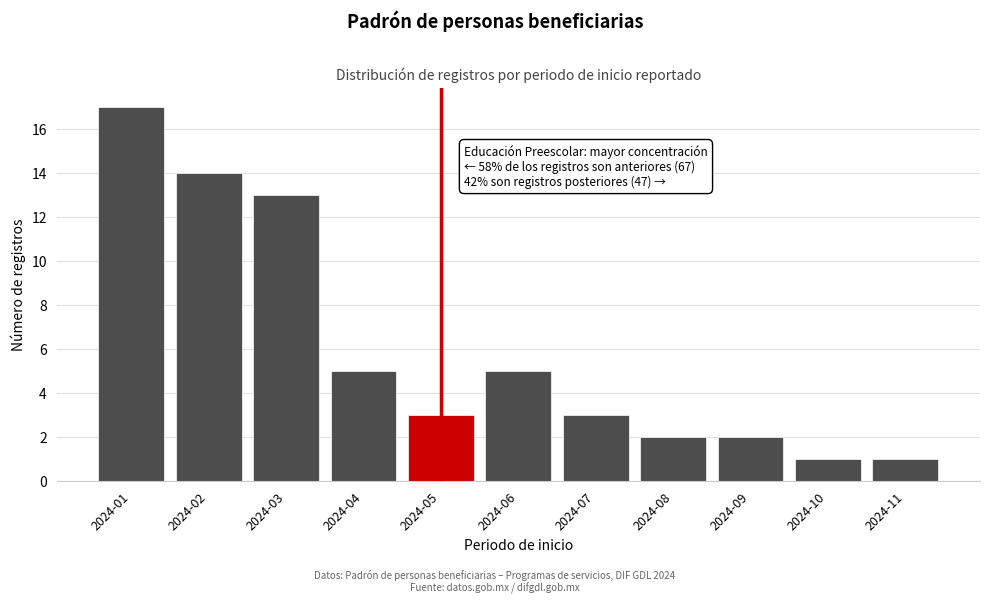

Reading left to right, transcribe all the data shown in this chart.

2024-01=17	2024-02=14	2024-03=13	2024-04=5	2024-05=3	2024-06=5	2024-07=3	2024-08=2	2024-09=2	2024-10=1	2024-11=1